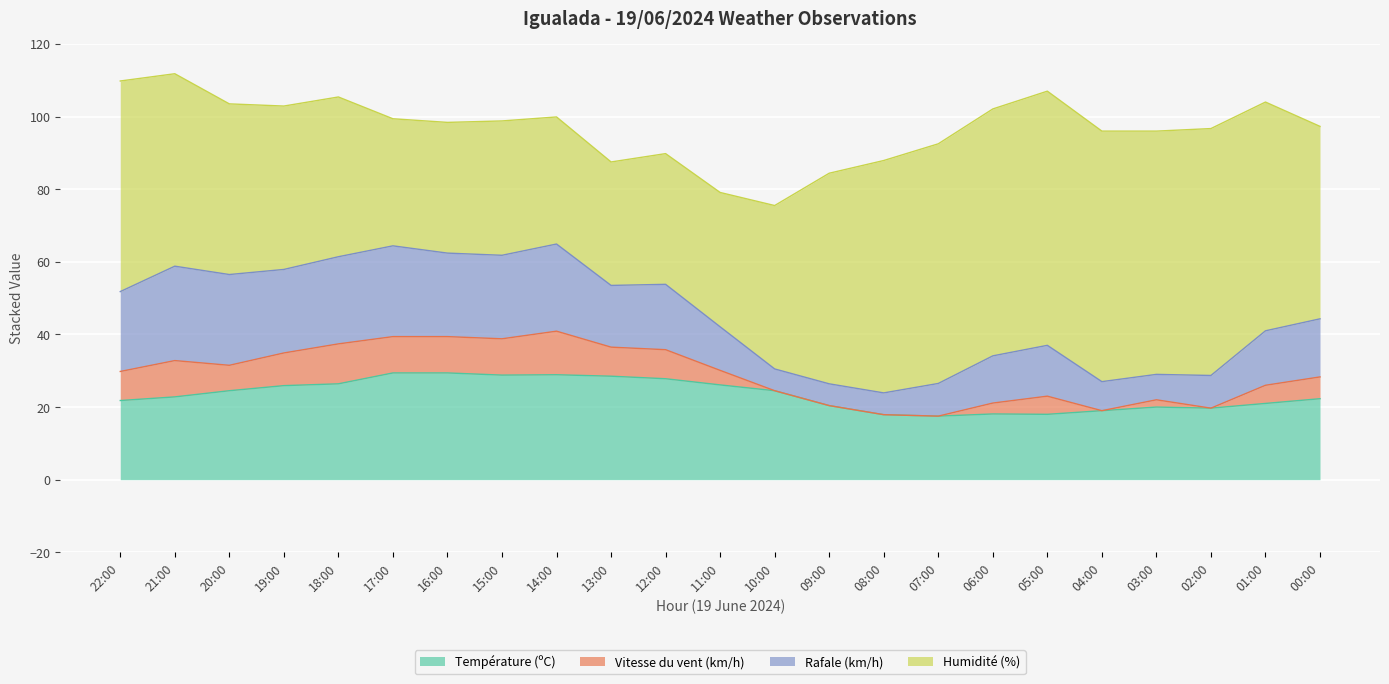

What position from the left is 18:00?

5